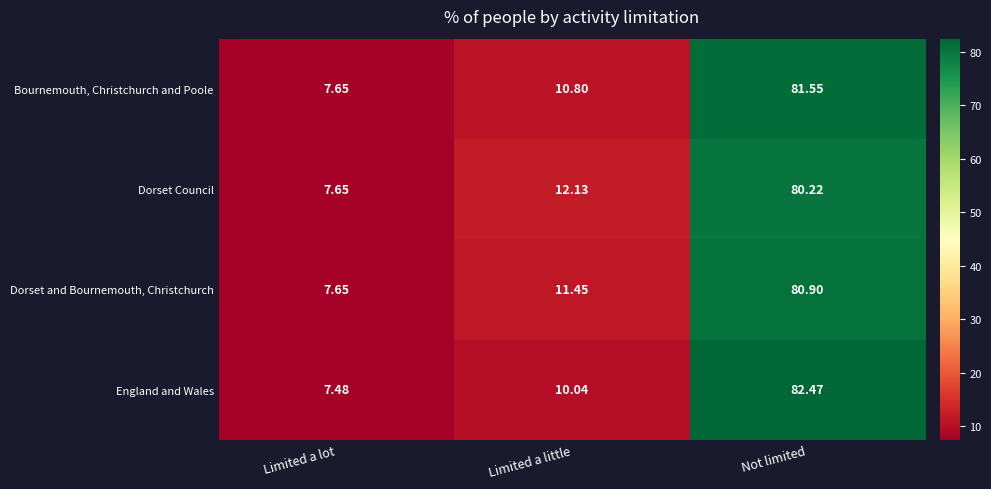

What is the spread (max minus min) of values at Limited a lot?

0.2